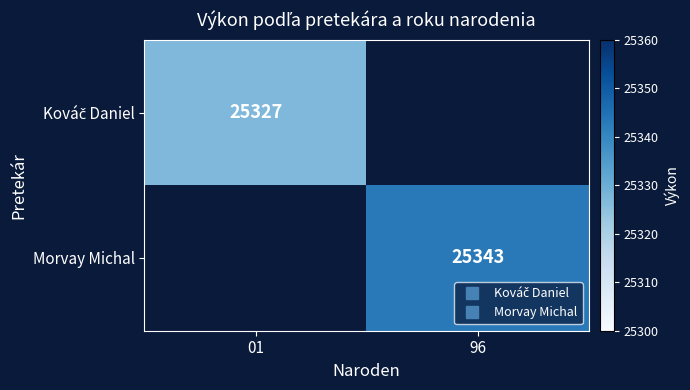

At which category does the chart reach its minimum across all series?

01